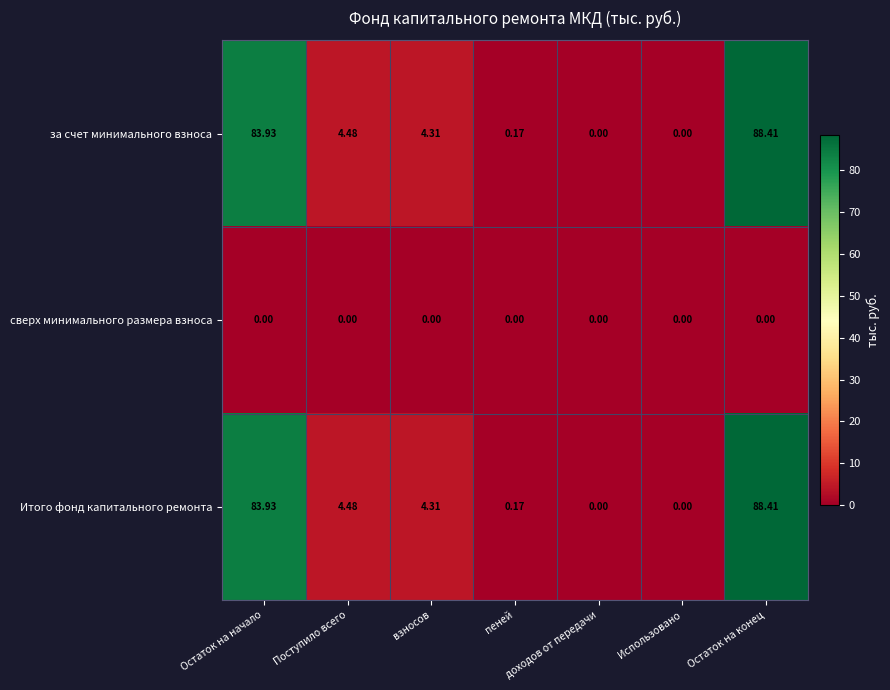

At which category is the sum across all series the highest?

Остаток на конец